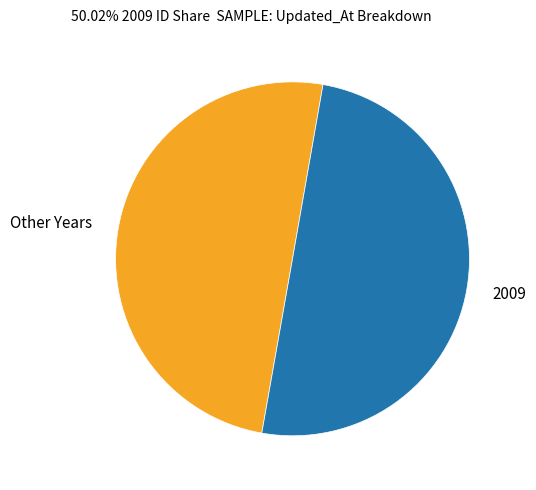

The 2009 slice represents 50% of the pie. True or false?

True